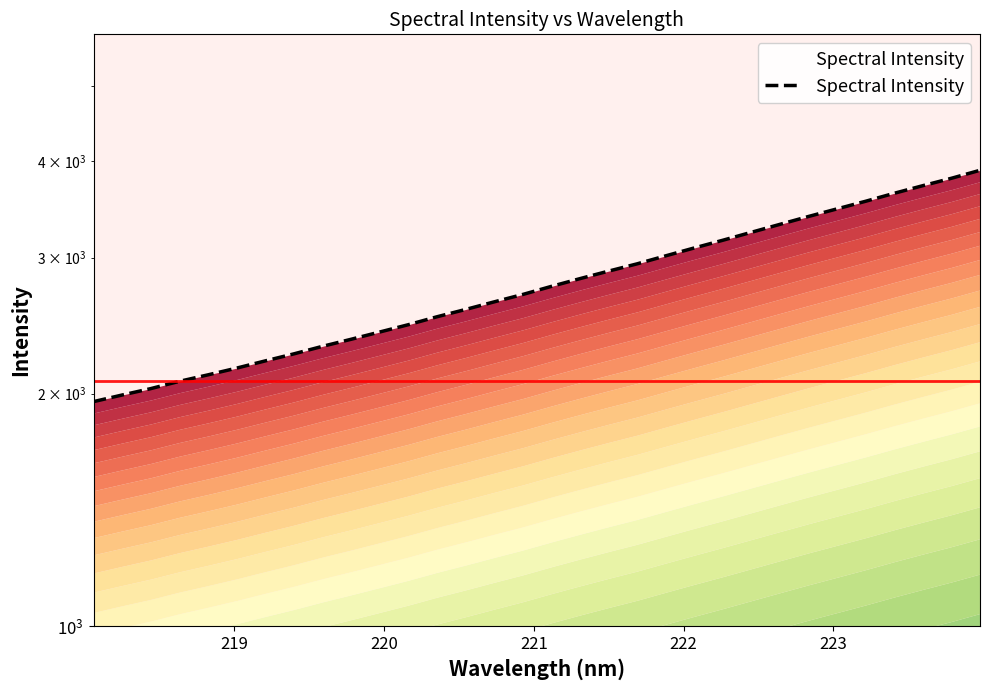

How many data points does each series have?

32